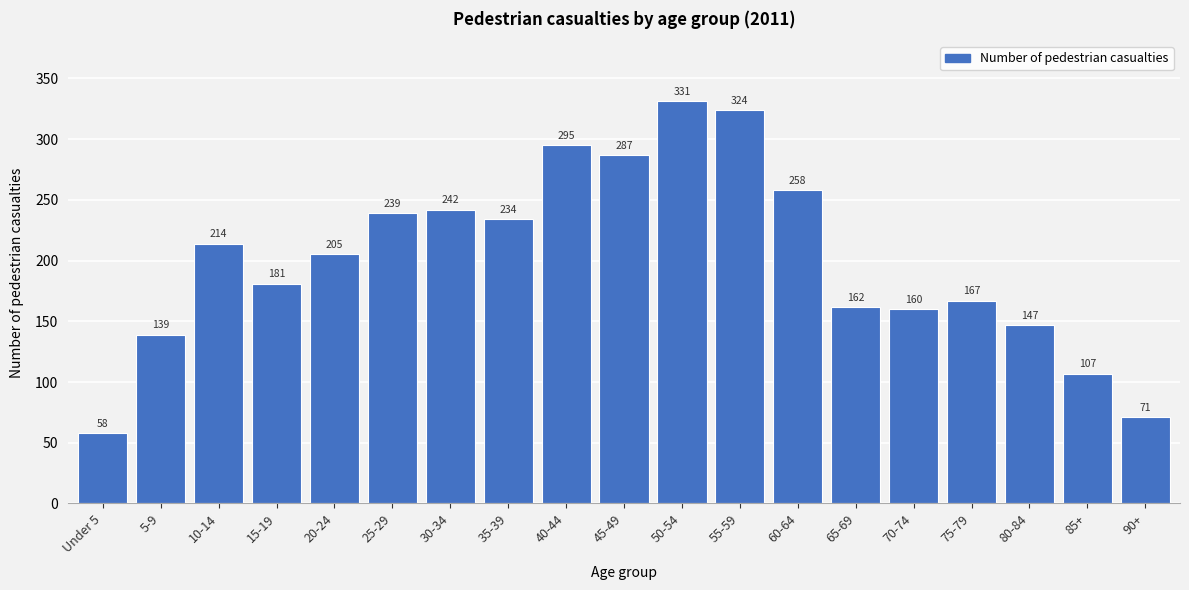

Reading left to right, transcribe all the data shown in this chart.

Under 5=58	5-9=139	10-14=214	15-19=181	20-24=205	25-29=239	30-34=242	35-39=234	40-44=295	45-49=287	50-54=331	55-59=324	60-64=258	65-69=162	70-74=160	75-79=167	80-84=147	85+=107	90+=71